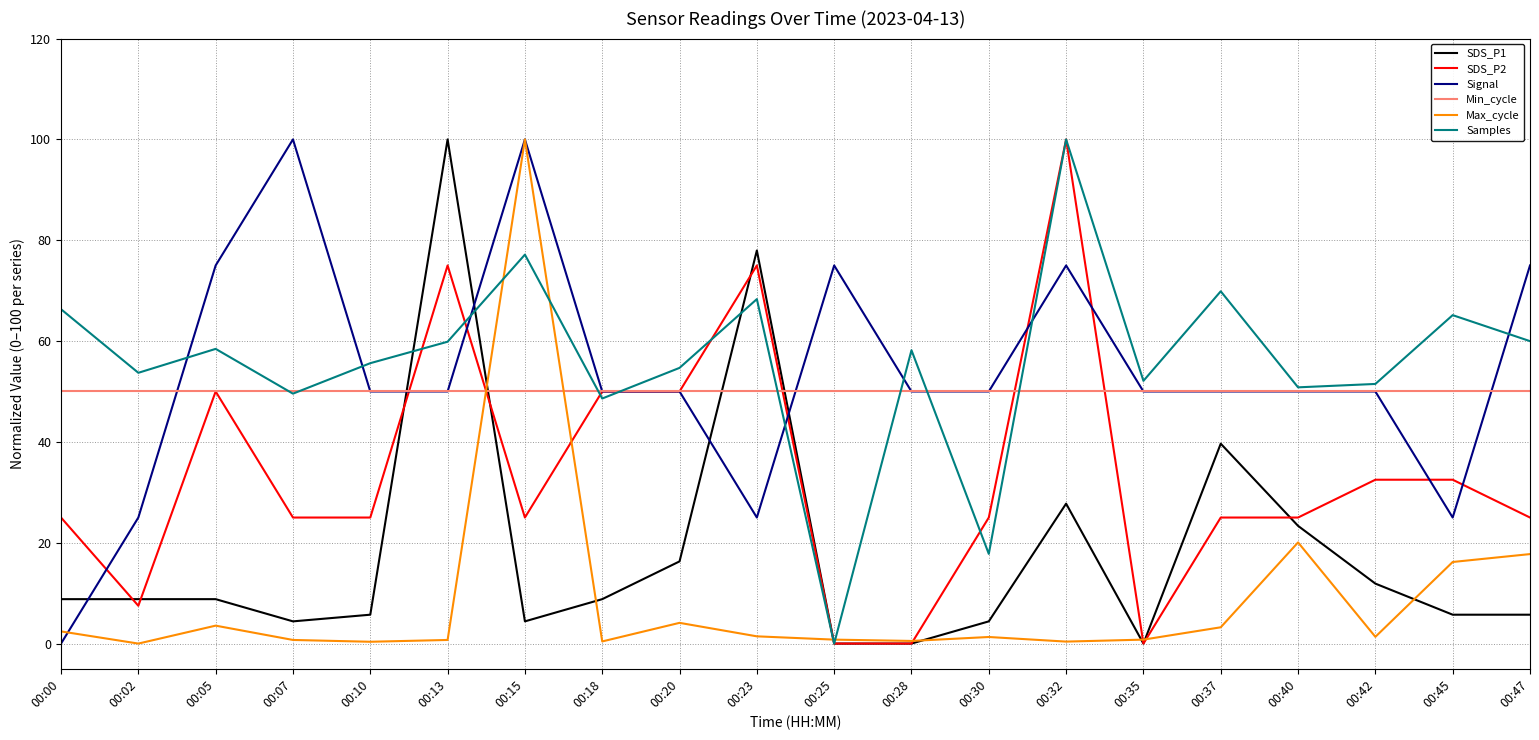

What is the maximum value shown in the chart?

100.0